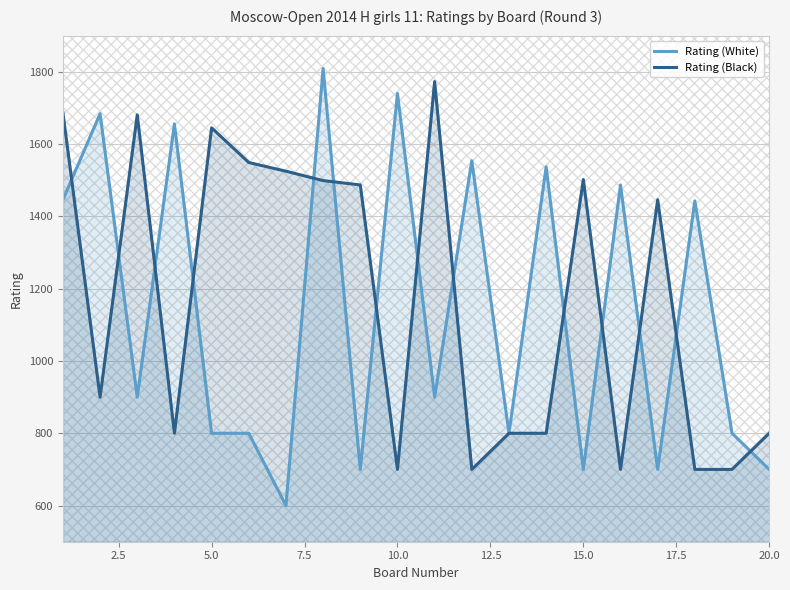

How many data points in Rating (White) are above 900?

9